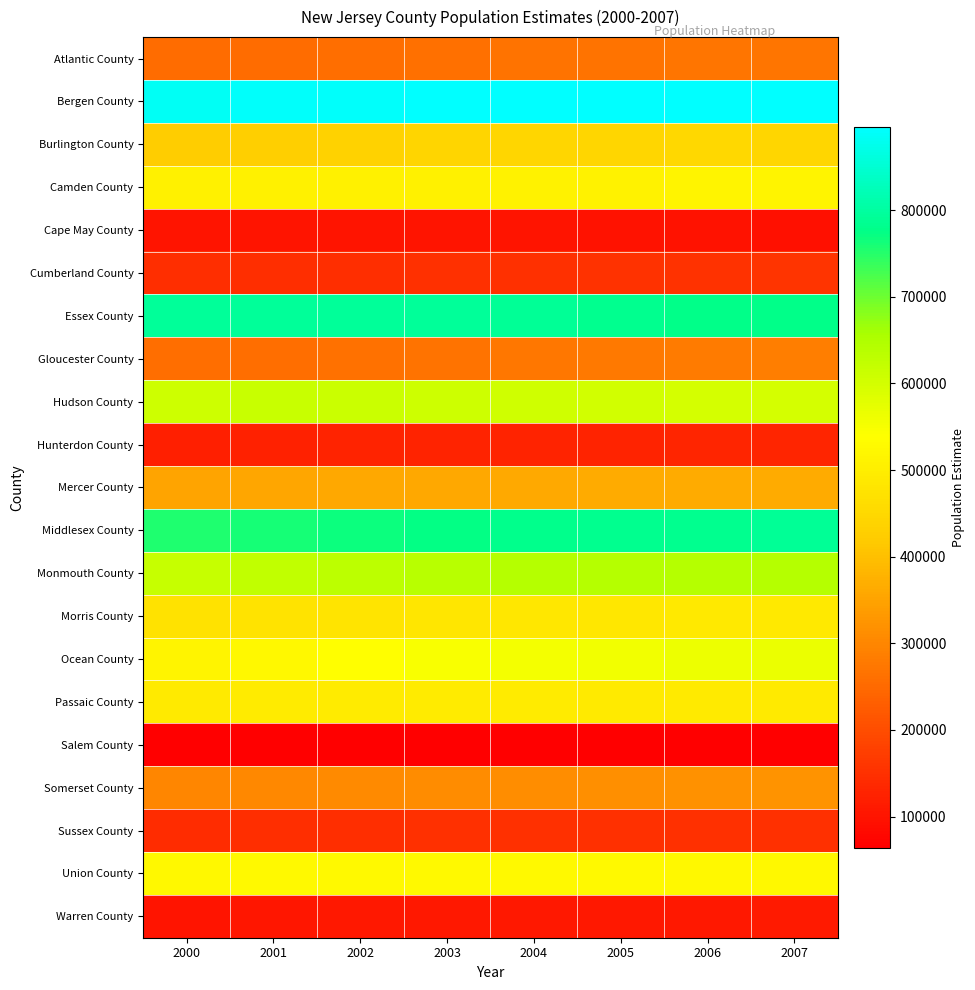

At how many categories does at least one series exceed 343320?

8